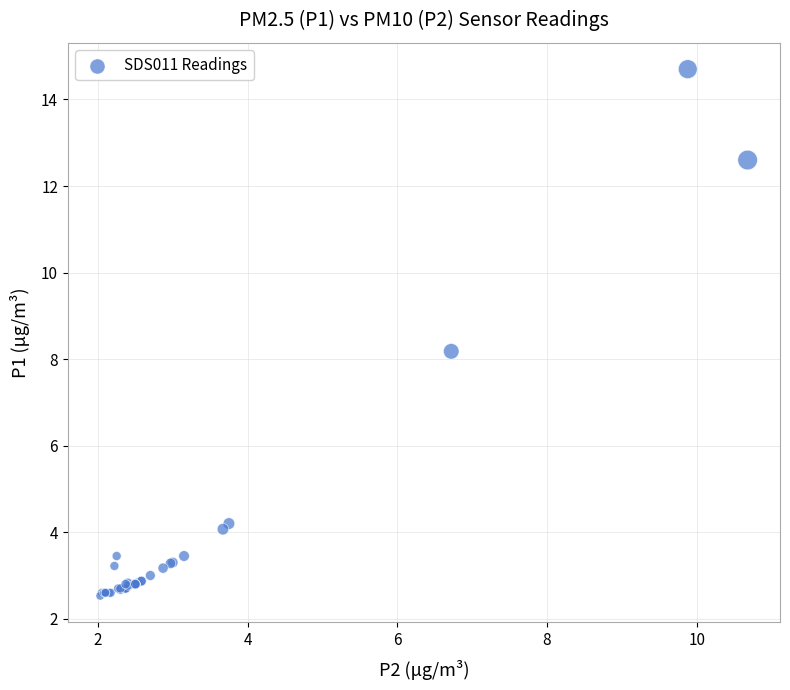

What Y value in the scatter plot is closest to 8?

8.2